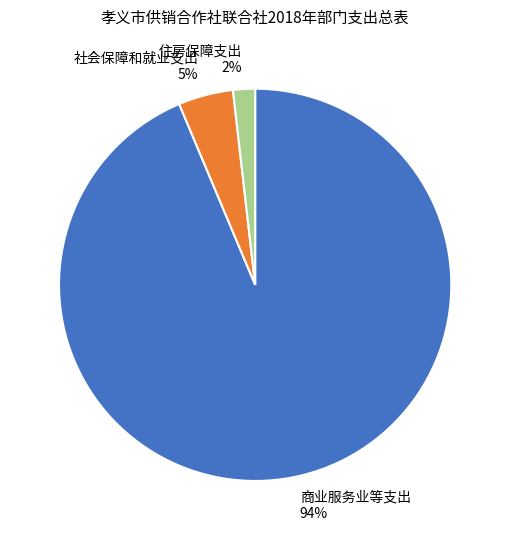

Is the sum of 住房保障支出 and 商业服务业等支出 greater than half?

Yes